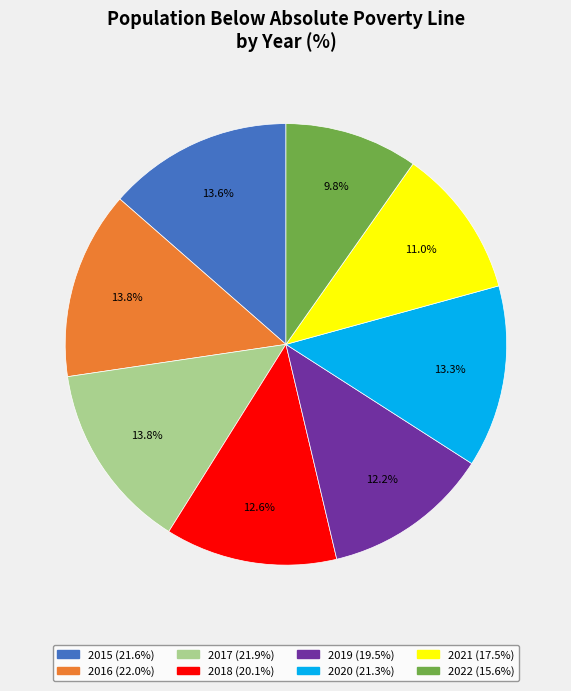

What is the ratio of the value at 2018 to the value at 2015?

0.9